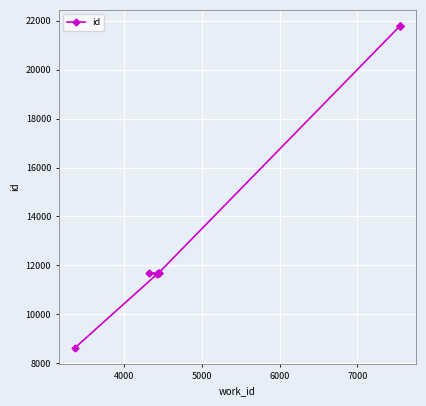

What is the difference between the maximum and minimum values?

13146